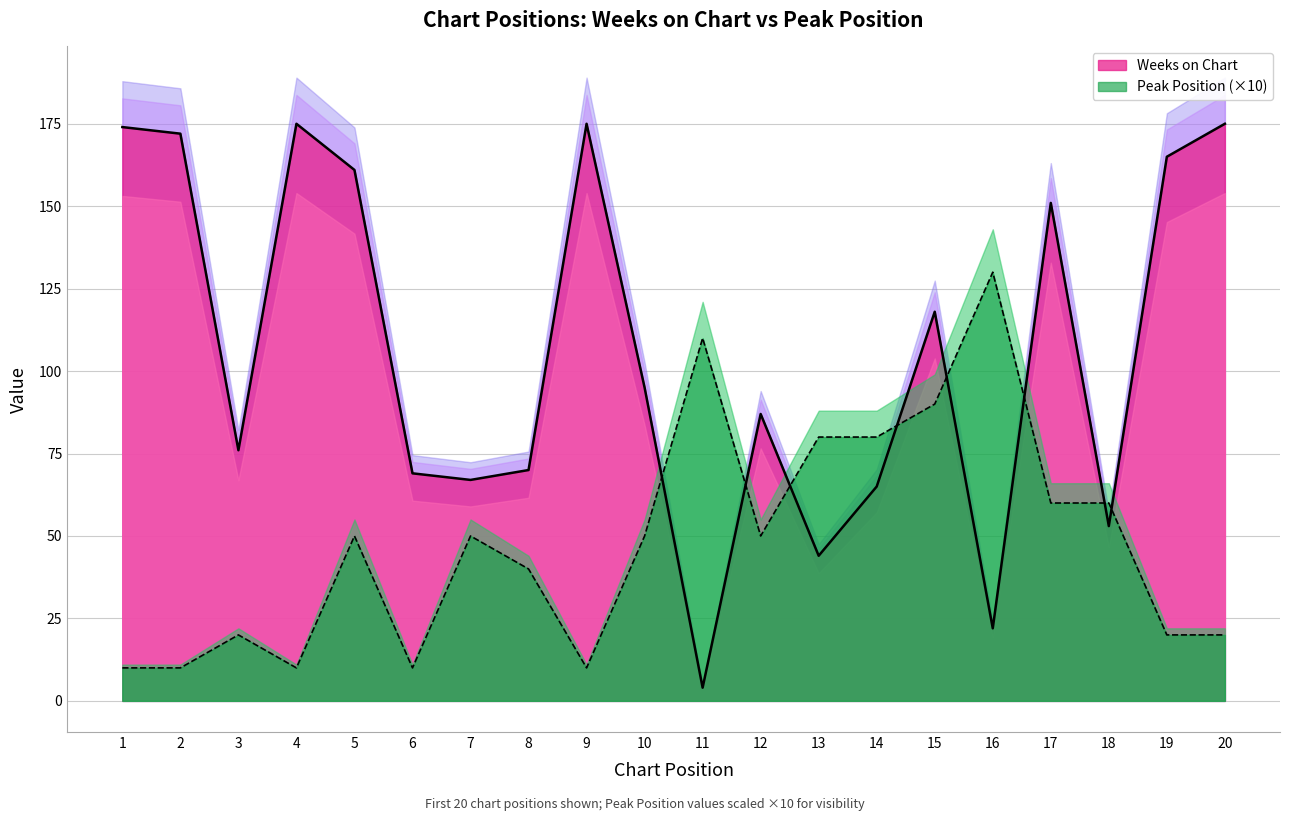

At which category does the chart reach its peak across all series?

4